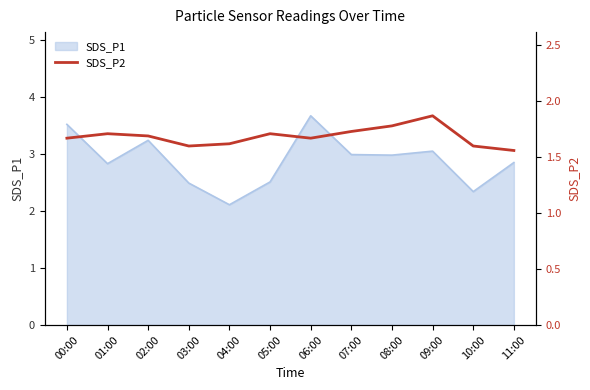

Which has a higher value, 09:00 or 10:00?

09:00